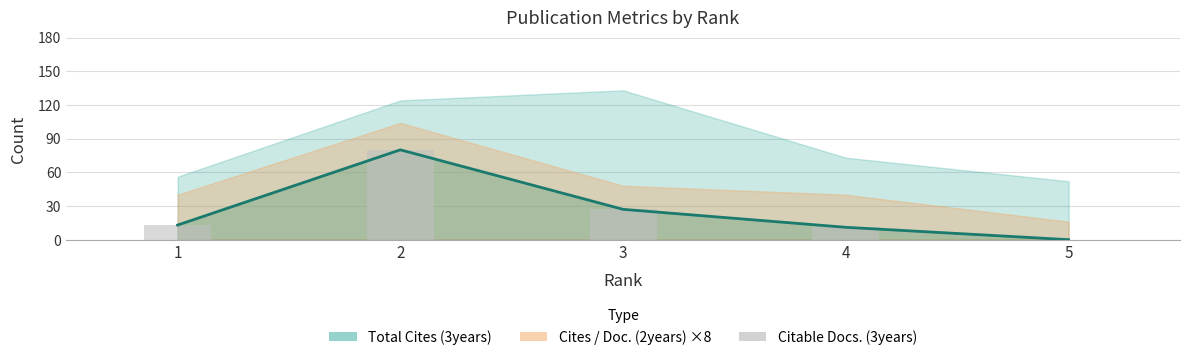

Rank the categories by value from lowest to highest.

5, 4, 1, 3, 2